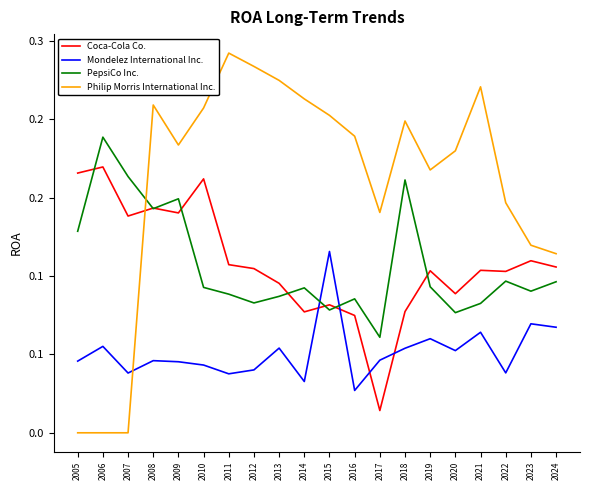

Reading left to right, list all the values displayed in this chart.

Coca-Cola Co.: 2005=0.2	2006=0.2	2007=0.1	2008=0.1	2009=0.1	2010=0.2	2011=0.1	2012=0.1	2013=0.1	2014=0.1	2015=0.1	2016=0.1	2017=0.0	2018=0.1	2019=0.1	2020=0.1	2021=0.1	2022=0.1	2023=0.1	2024=0.1
Mondelez International Inc.: 2005=0.0	2006=0.1	2007=0.0	2008=0.0	2009=0.0	2010=0.0	2011=0.0	2012=0.0	2013=0.1	2014=0.0	2015=0.1	2016=0.0	2017=0.0	2018=0.1	2019=0.1	2020=0.1	2021=0.1	2022=0.0	2023=0.1	2024=0.1
PepsiCo Inc.: 2005=0.1	2006=0.2	2007=0.2	2008=0.1	2009=0.1	2010=0.1	2011=0.1	2012=0.1	2013=0.1	2014=0.1	2015=0.1	2016=0.1	2017=0.1	2018=0.2	2019=0.1	2020=0.1	2021=0.1	2022=0.1	2023=0.1	2024=0.1
Philip Morris International Inc.: 2005=0.0	2006=0.0	2007=0.0	2008=0.2	2009=0.2	2010=0.2	2011=0.2	2012=0.2	2013=0.2	2014=0.2	2015=0.2	2016=0.2	2017=0.1	2018=0.2	2019=0.2	2020=0.2	2021=0.2	2022=0.1	2023=0.1	2024=0.1